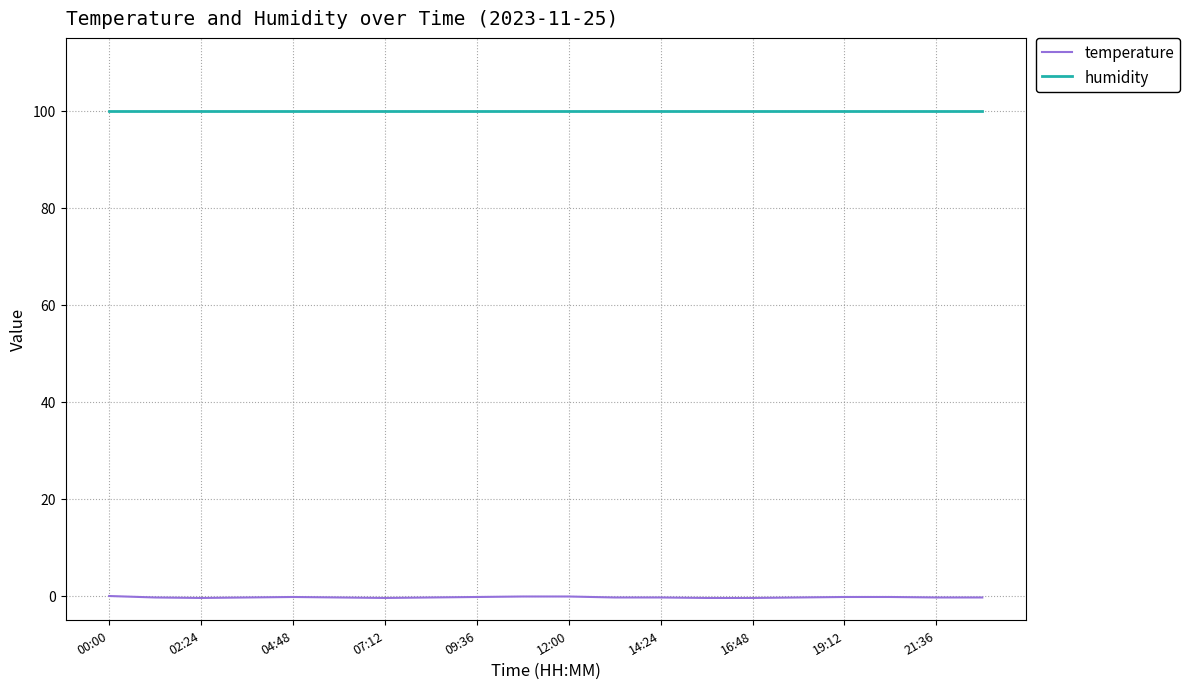

What are all the series names shown in the legend?

temperature, humidity